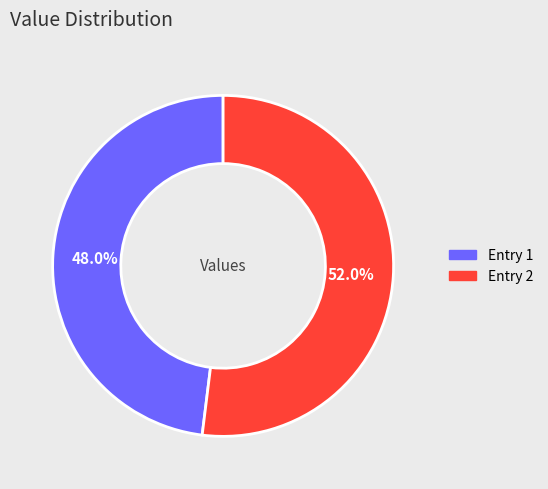

To the nearest percent, what is the average slice percentage?

50%